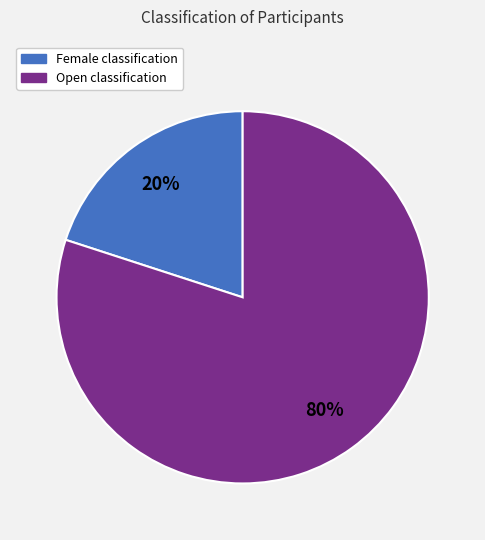

Count the number of slices in the pie.

2